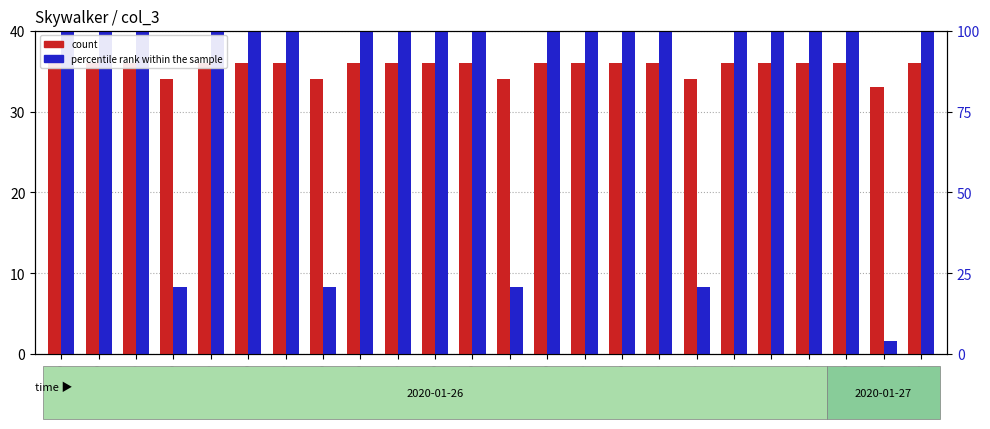

Between 13:00 and 23:00, which is larger?

13:00